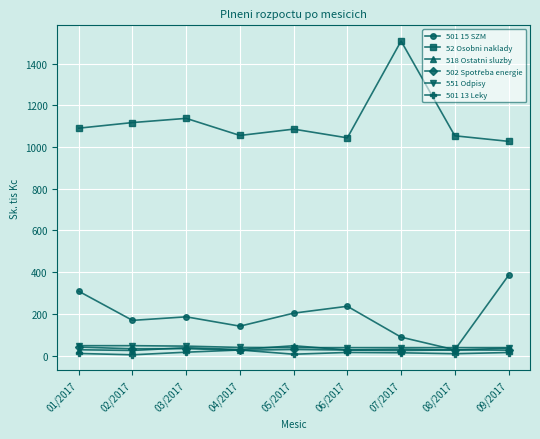

What is the label of the 4th point from the right?

06/2017